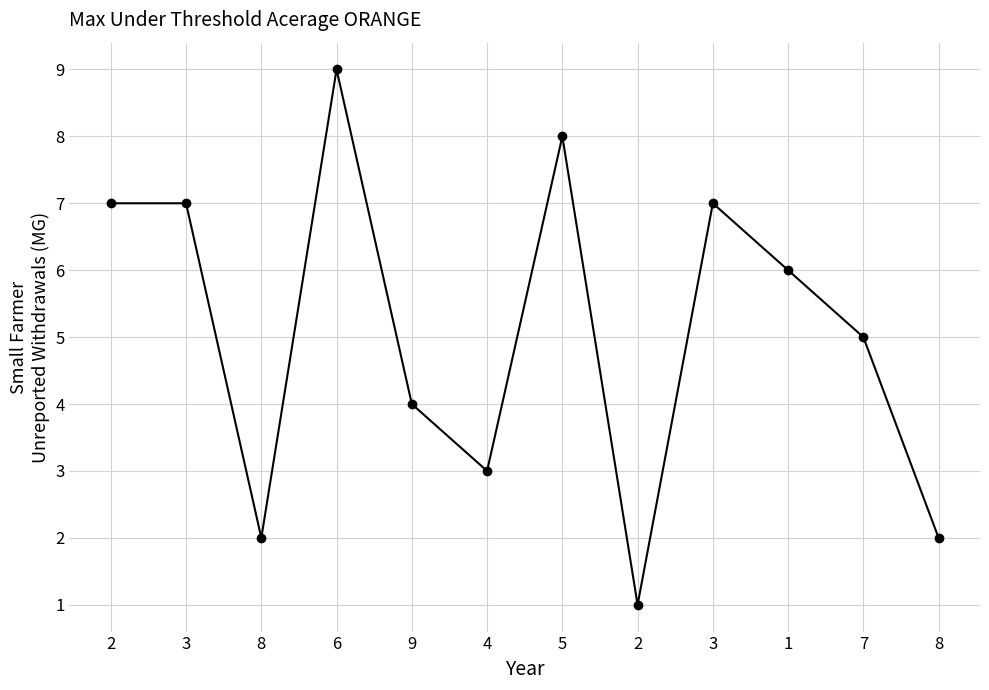

What value does the data have at 5?

8